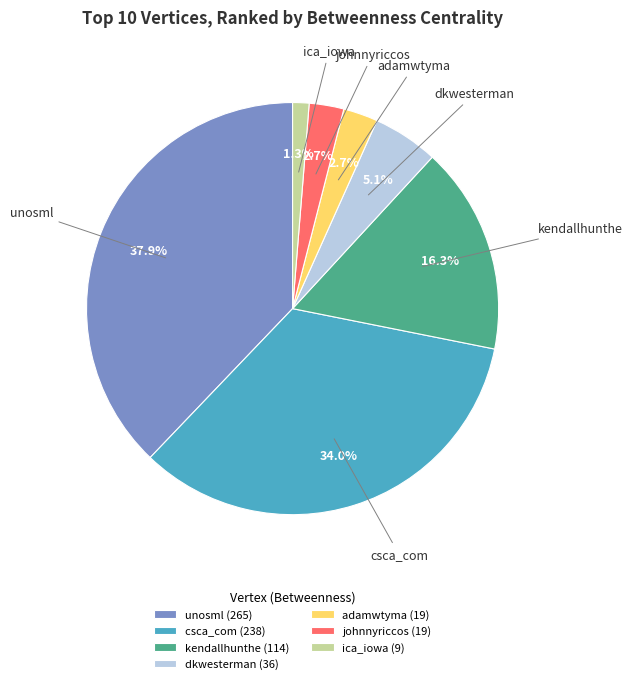

To the nearest percent, what is the difference between the dkwesterman and kendallhunthe slice percentages?

11%